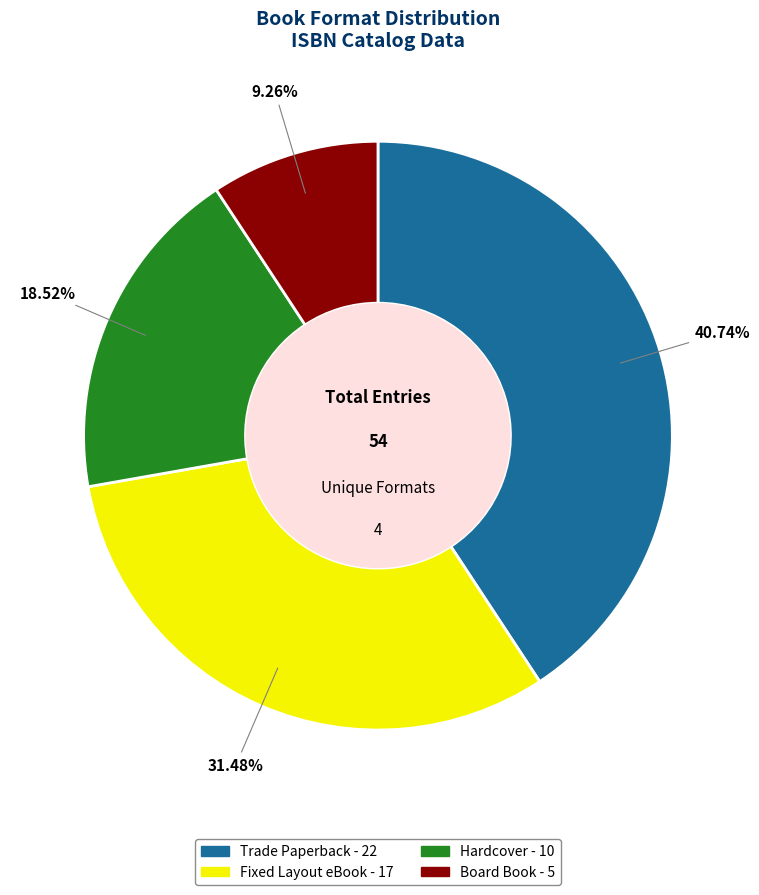

Is there a majority slice in this chart?

No